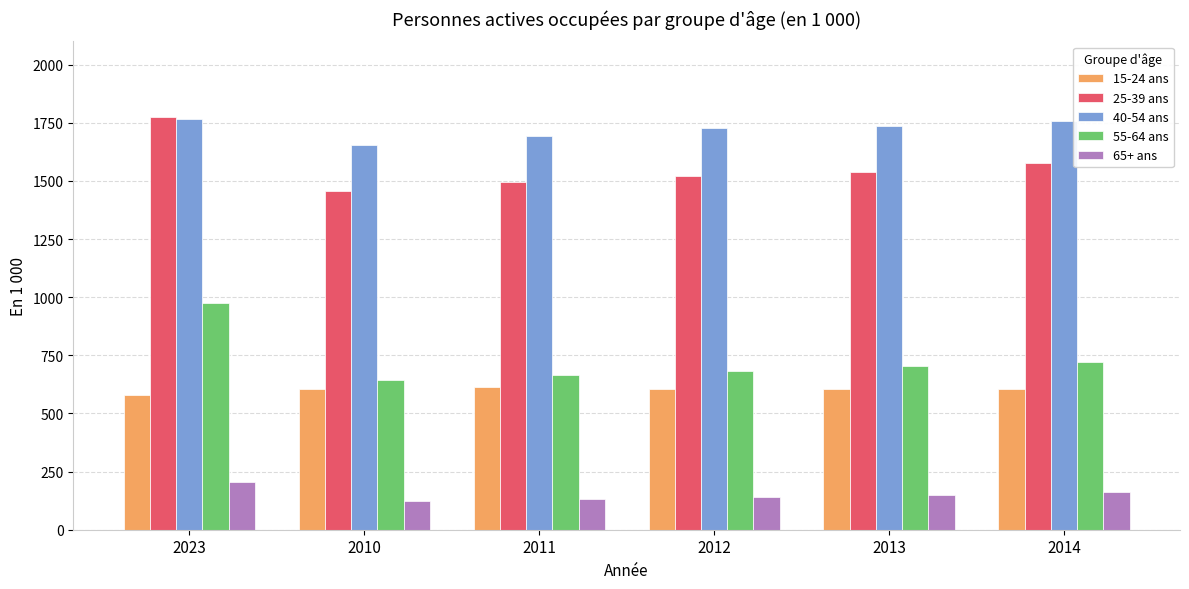

At which label is 40-54 ans closest to 1711?

2011